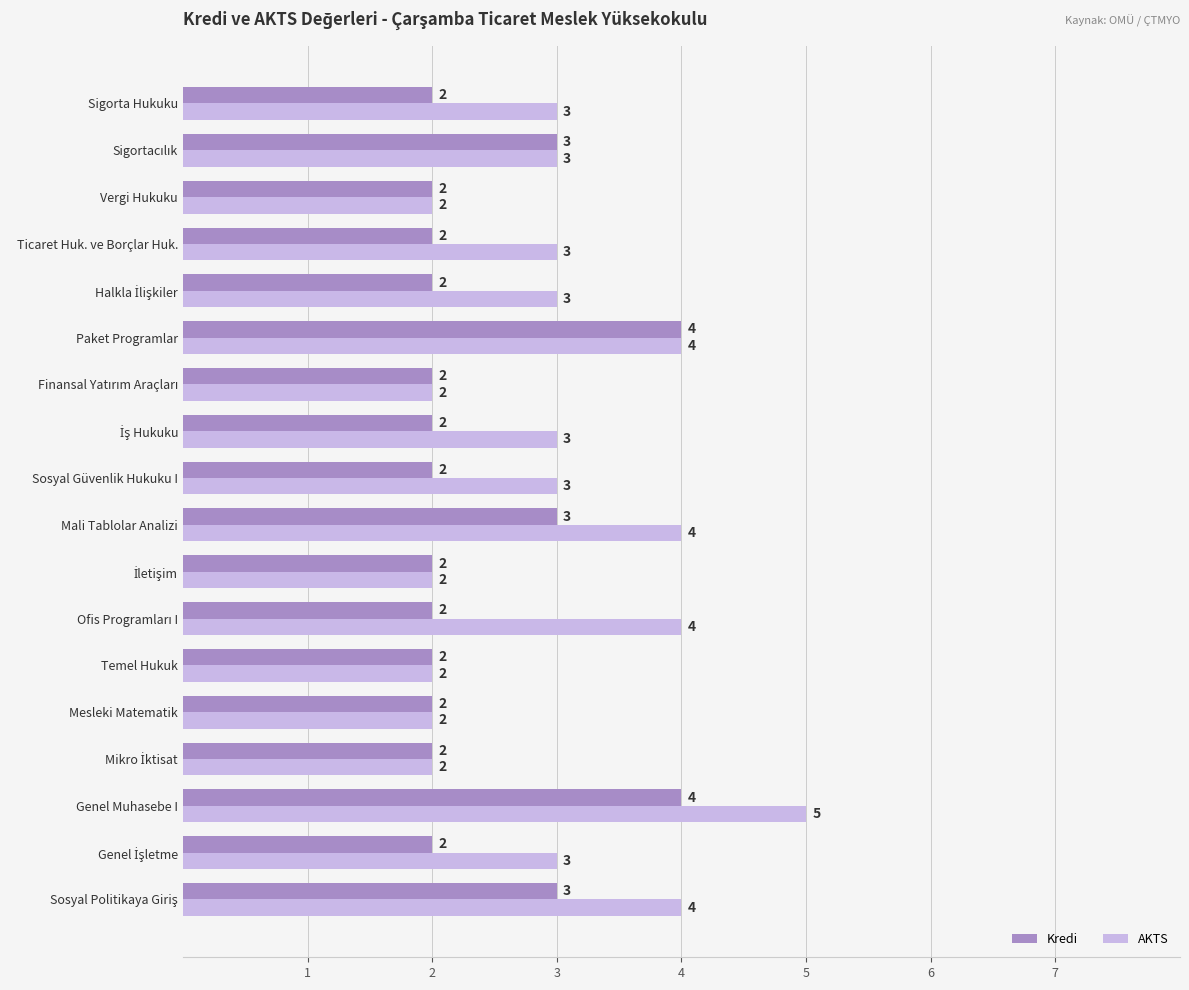

What is the average value of the Kredi series?

2